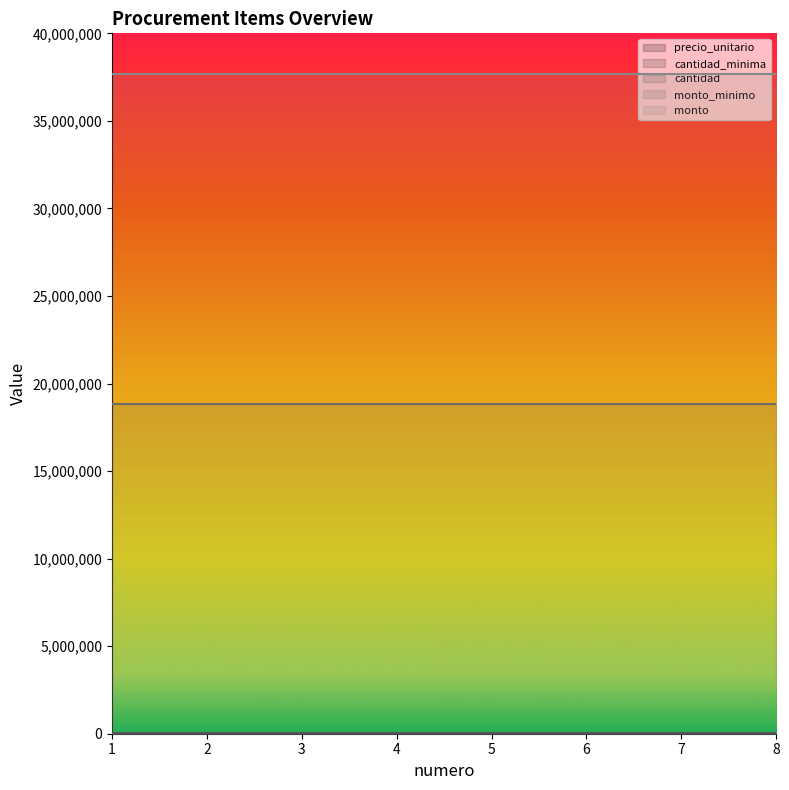

At which category is the sum across all series the highest?

1